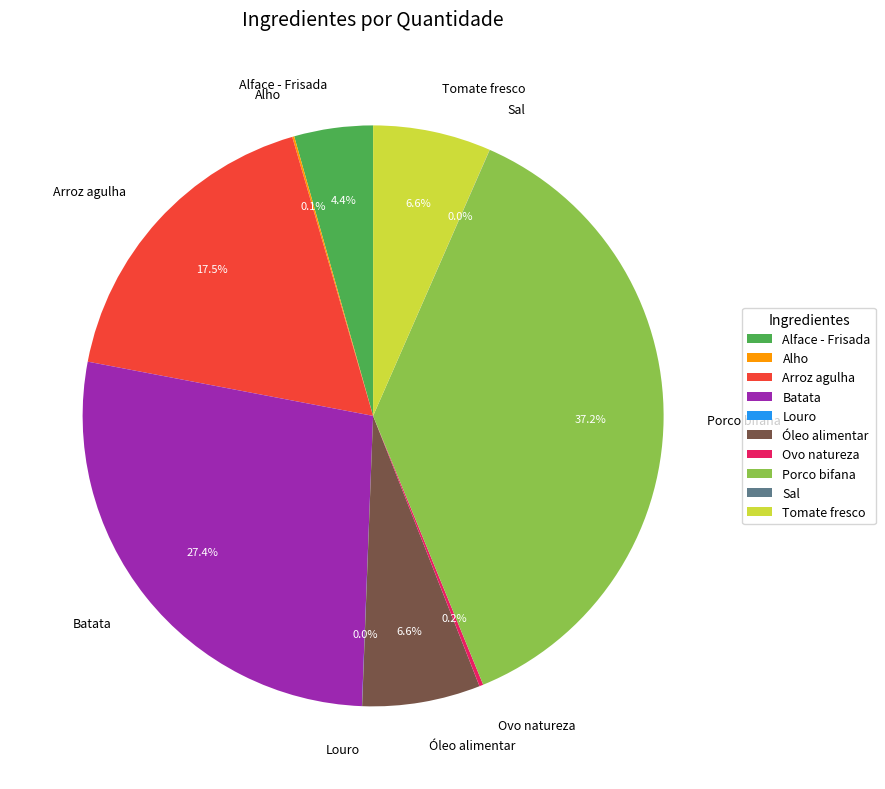

To the nearest percent, what percentage of the pie is Batata?

27%